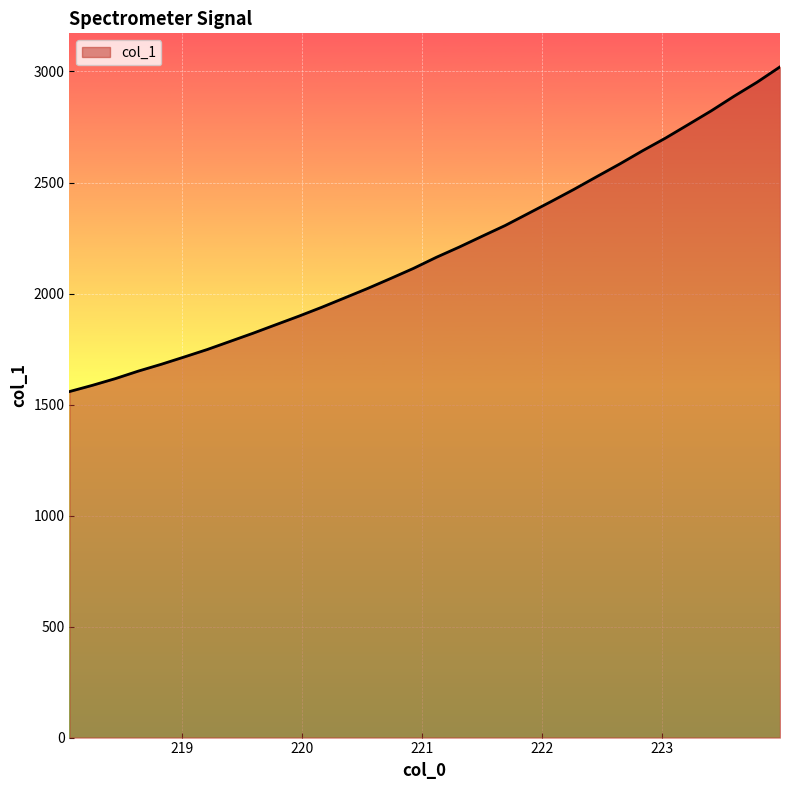

How many lines are shown in the chart?

1